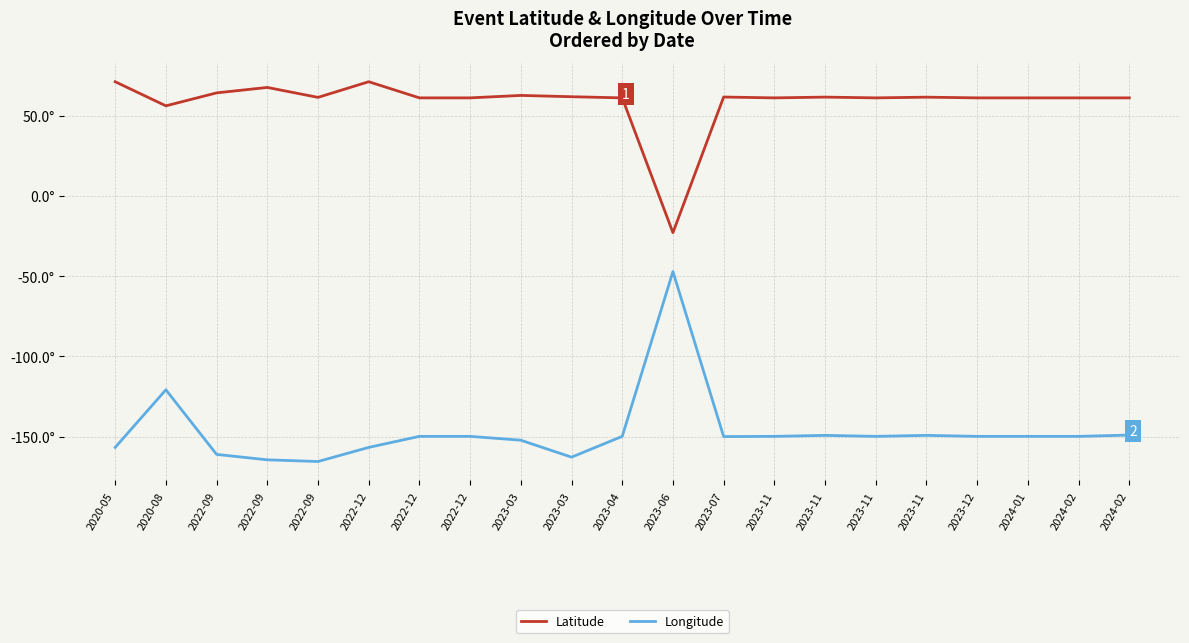

At which label does Longitude first exceed -149?

2020-08